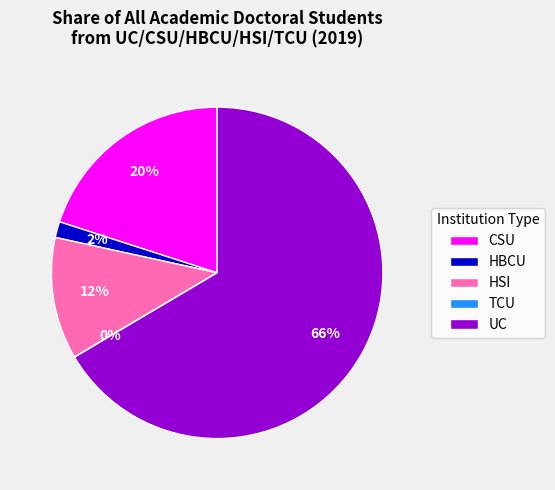

Which category accounts for the majority?

UC